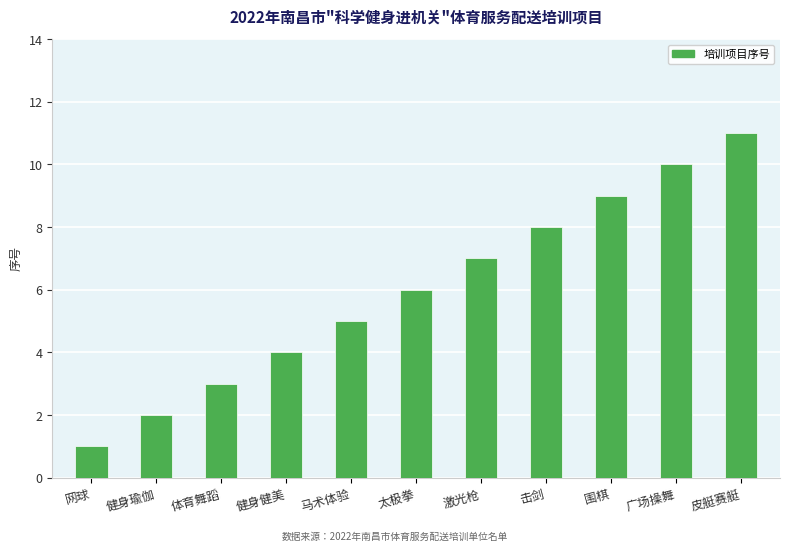

Reading left to right, extract all data points from this chart.

1	2	3	4	5	6	7	8	9	10	11